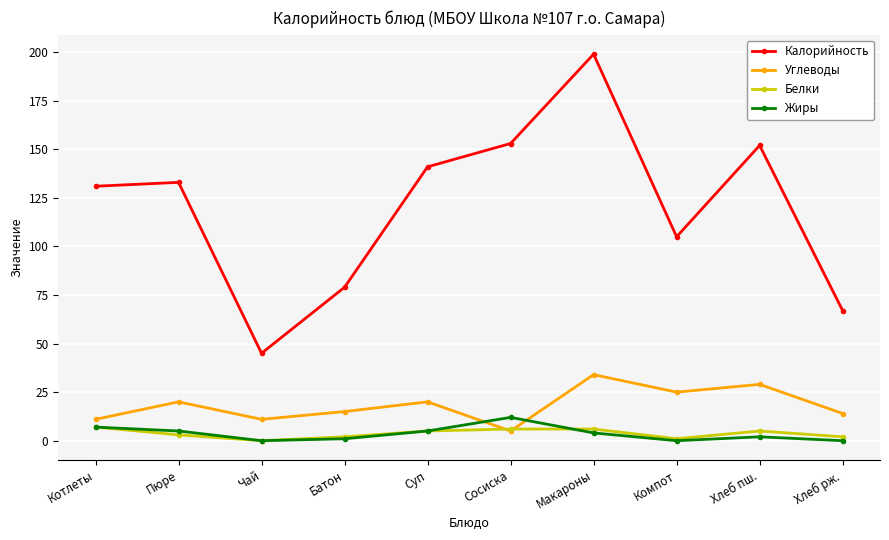

In Жиры, how many points are higher than both neighbors (excluding endpoints)?

2